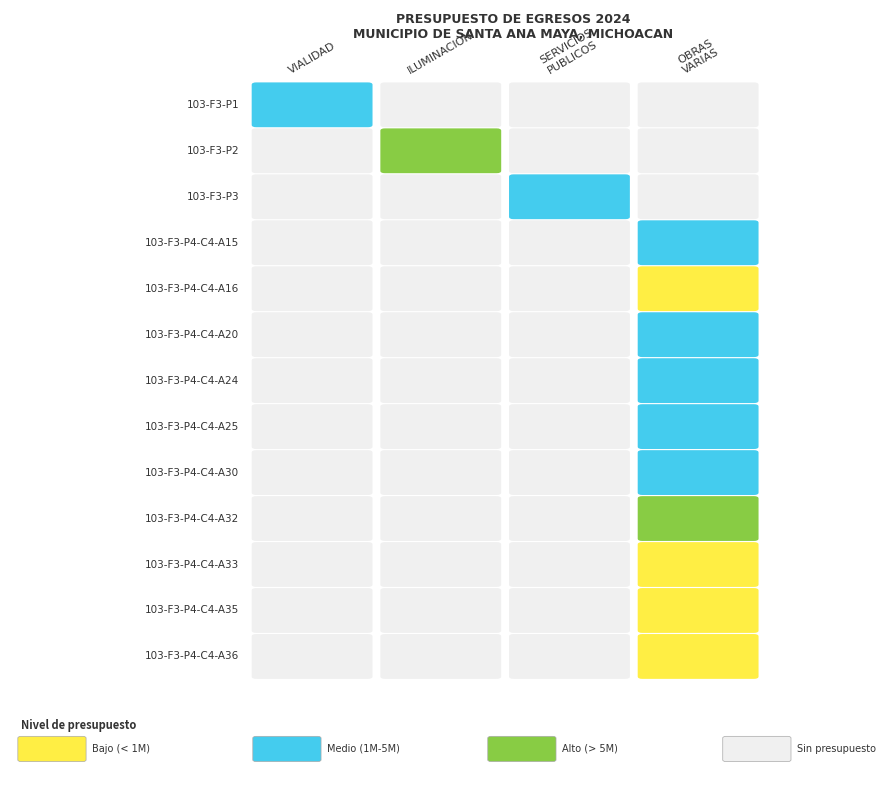

Reading left to right, transcribe all the data shown in this chart.

103-F3-P1: 0=2908840.0	1=0.0	2=0.0	3=0.0
103-F3-P2: 0=0.0	1=11343883.2	2=0.0	3=0.0
103-F3-P3: 0=0.0	1=0.0	2=4929300.0	3=0.0
103-F3-P4-C4-A15: 0=0.0	1=0.0	2=0.0	3=4920000.0
103-F3-P4-C4-A16: 0=0.0	1=0.0	2=0.0	3=760000.0
103-F3-P4-C4-A20: 0=0.0	1=0.0	2=0.0	3=2110000.0
103-F3-P4-C4-A24: 0=0.0	1=0.0	2=0.0	3=1020000.0
103-F3-P4-C4-A25: 0=0.0	1=0.0	2=0.0	3=2300000.0
103-F3-P4-C4-A30: 0=0.0	1=0.0	2=0.0	3=1630000.0
103-F3-P4-C4-A32: 0=0.0	1=0.0	2=0.0	3=8317168.4
103-F3-P4-C4-A33: 0=0.0	1=0.0	2=0.0	3=938825.3
103-F3-P4-C4-A35: 0=0.0	1=0.0	2=0.0	3=601168.8
103-F3-P4-C4-A36: 0=0.0	1=0.0	2=0.0	3=295410.0